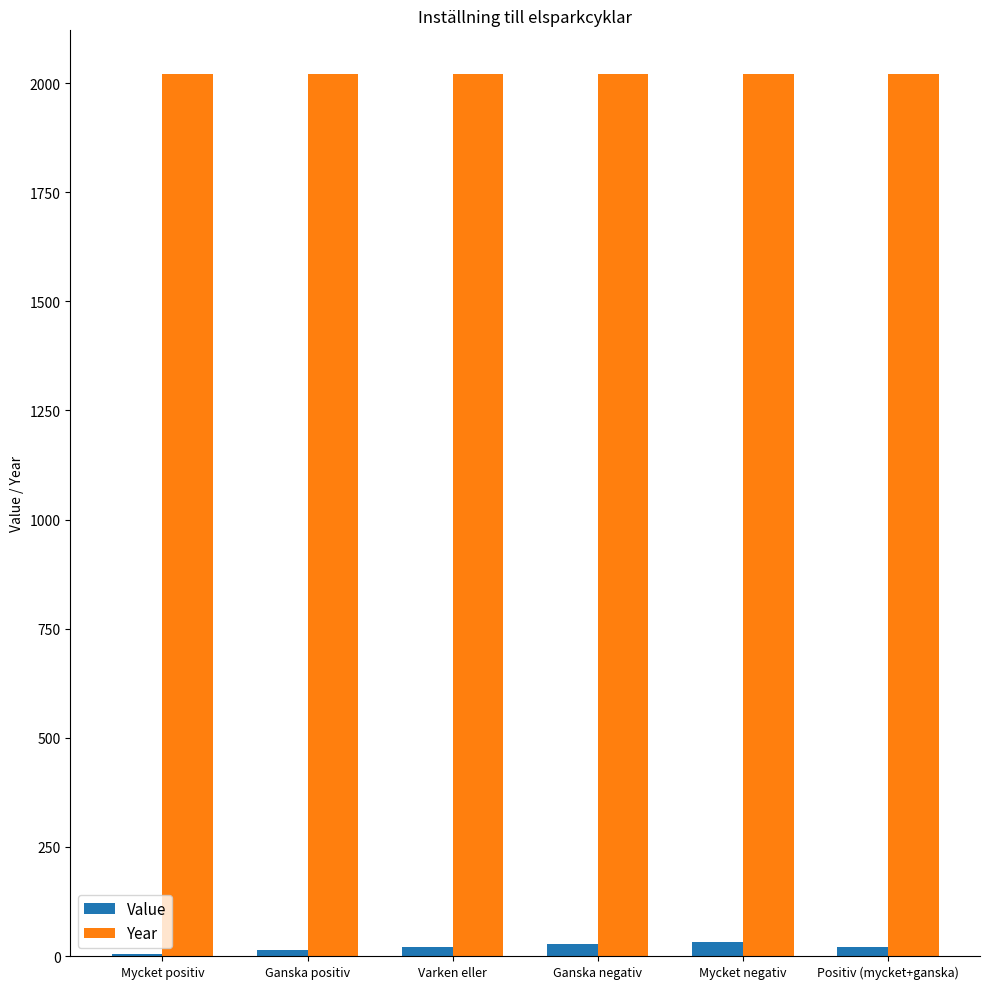

The value of Year at Varken eller is 3592.9. True or false?

False